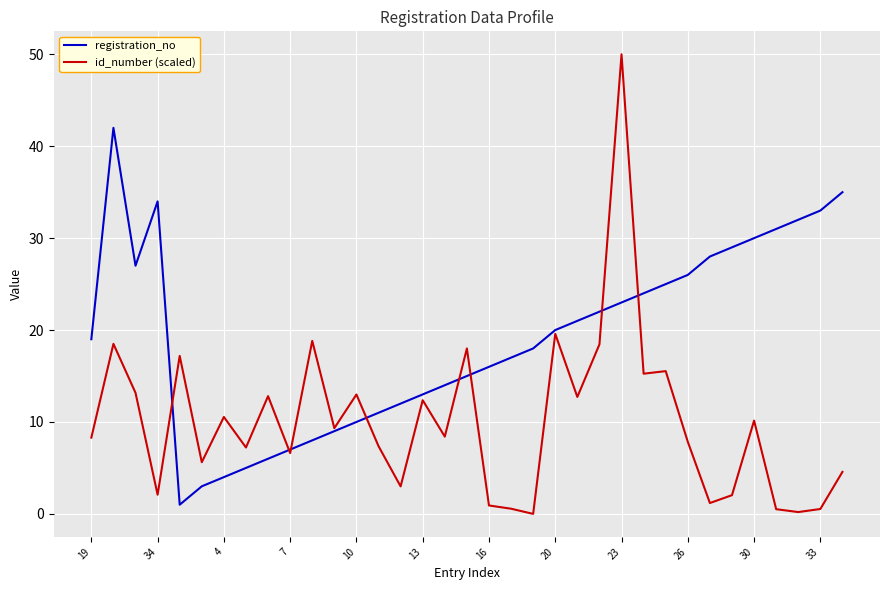

List the series in order of their peak value, highest first.

id_number (scaled), registration_no